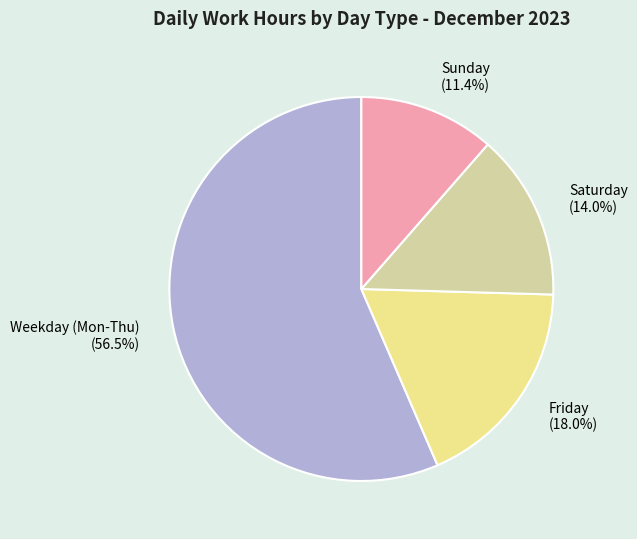

How many segments does this pie chart have?

4